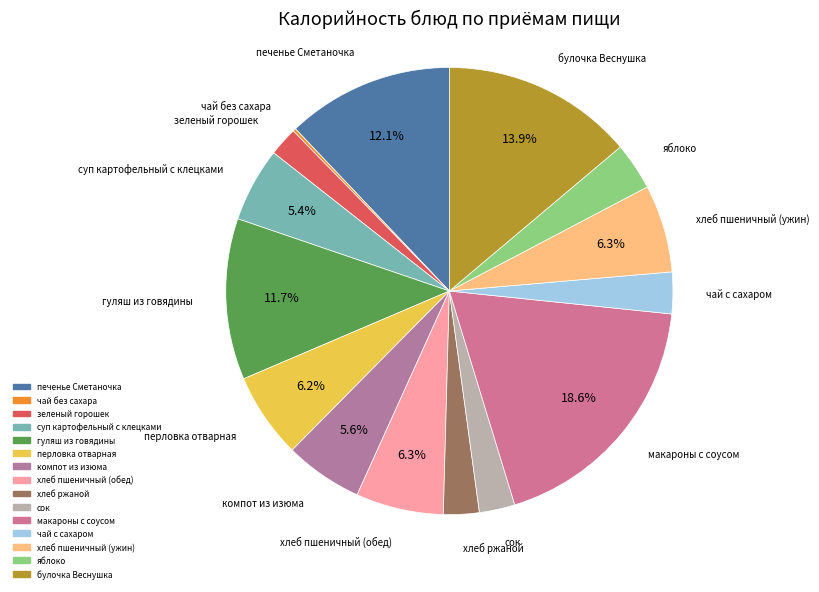

What is the ratio of the value at булочка Веснушка to the value at хлеб пшеничный (ужин)?

2.2